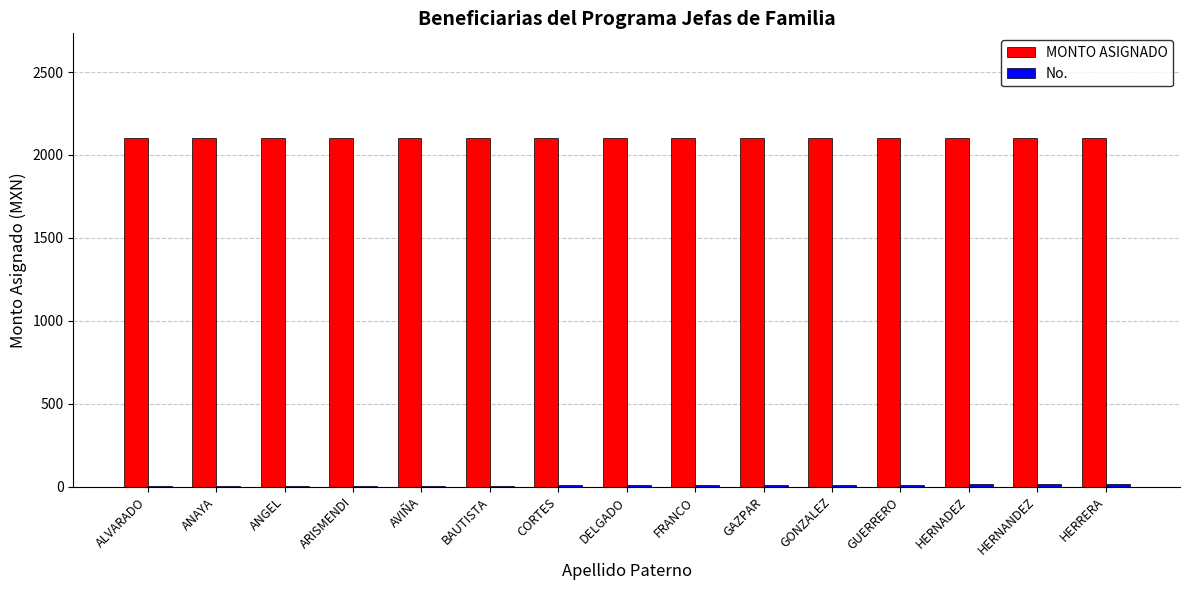

What is the maximum value for MONTO ASIGNADO?

2103